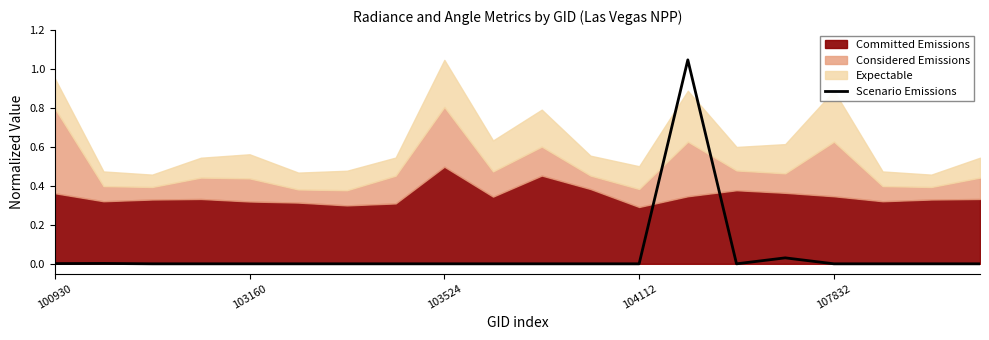

What is the maximum value shown in the chart?

1.0